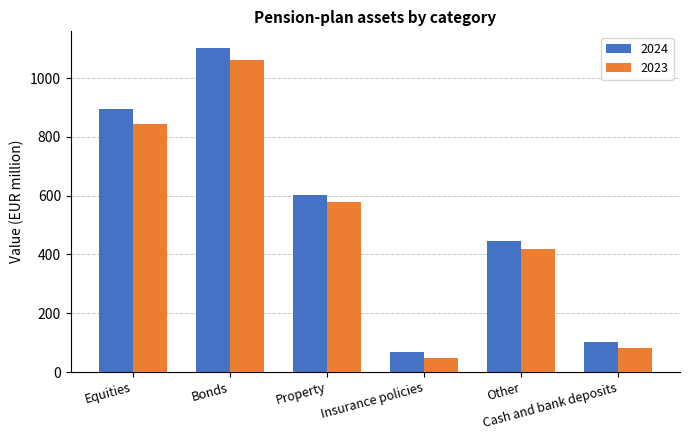

List the series in order of their overall mean, lowest first.

2023, 2024